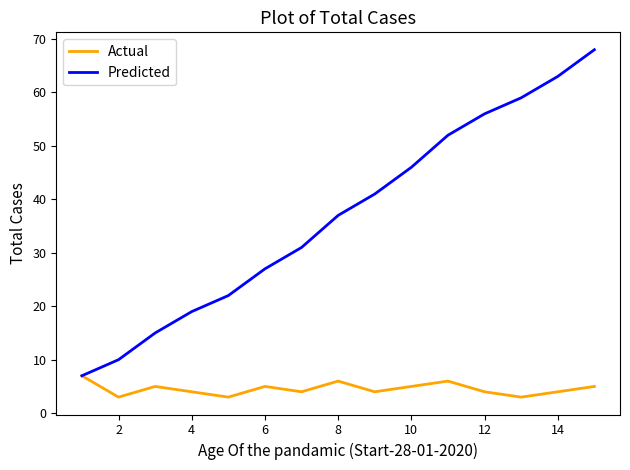

Which series has the widest spread of values?

Predicted